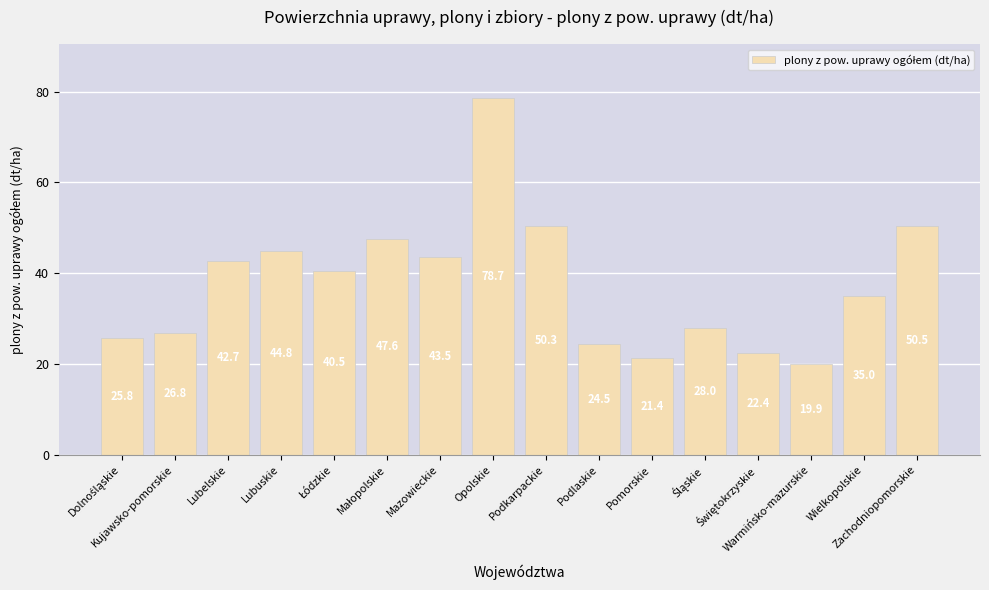

What is the sum of all values?

602.4